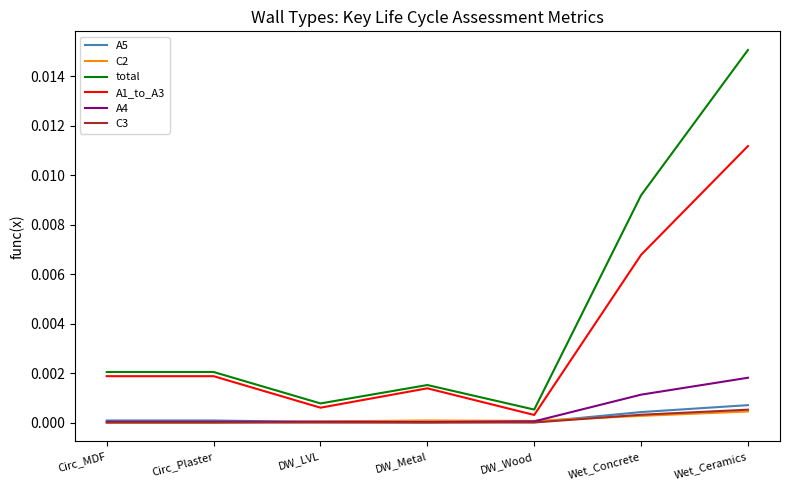

How many lines are shown in the chart?

6